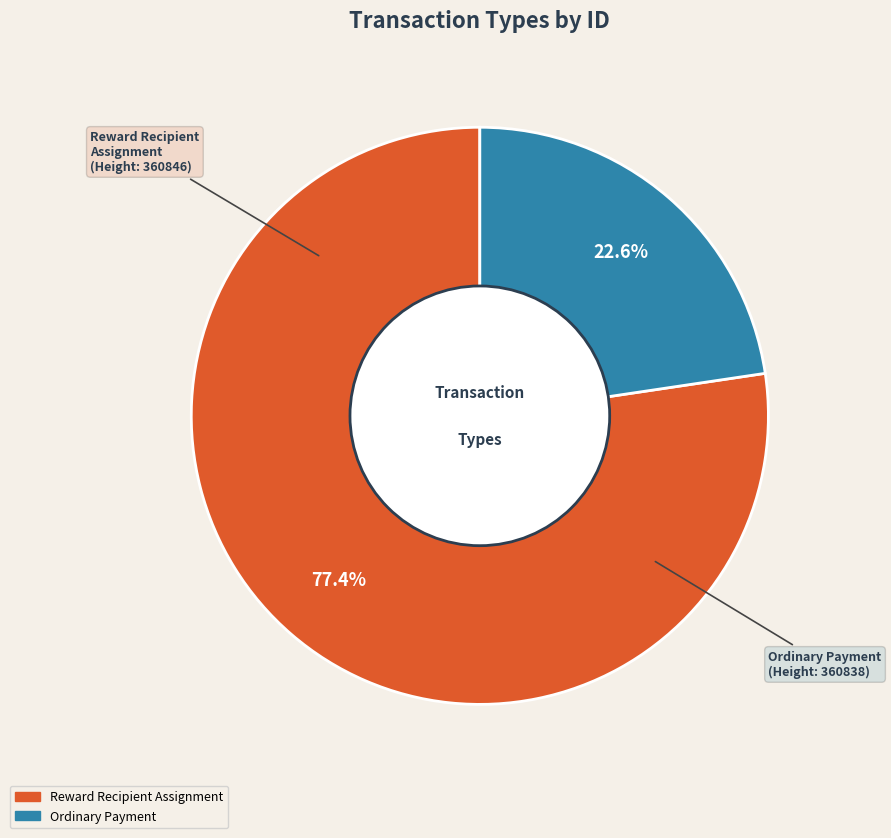

Which slice represents more than half of the pie?

Reward Recipient Assignment